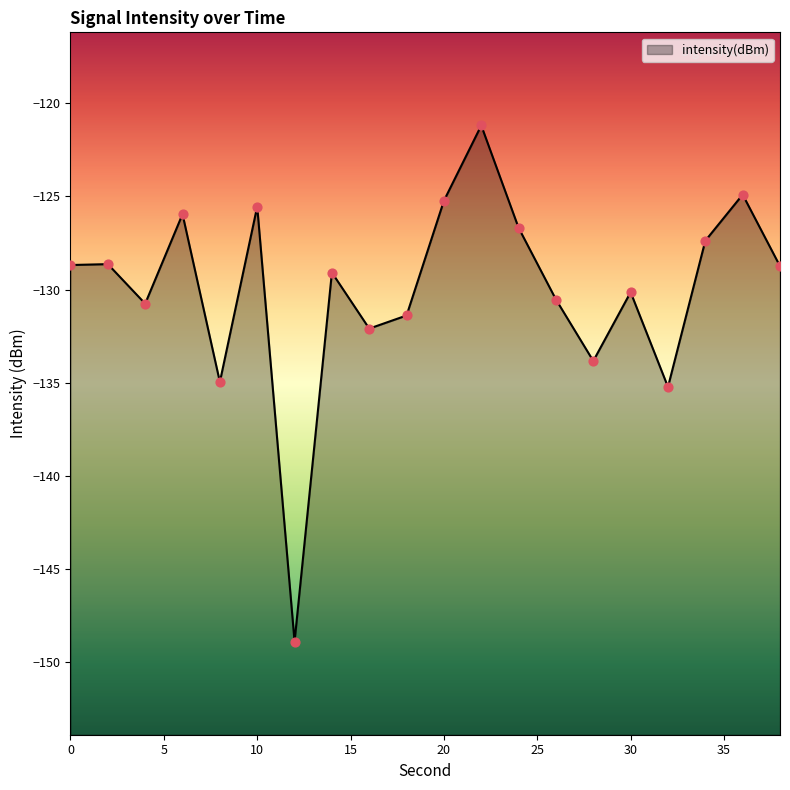

What is the change in value from 4 to 38?

+2.0